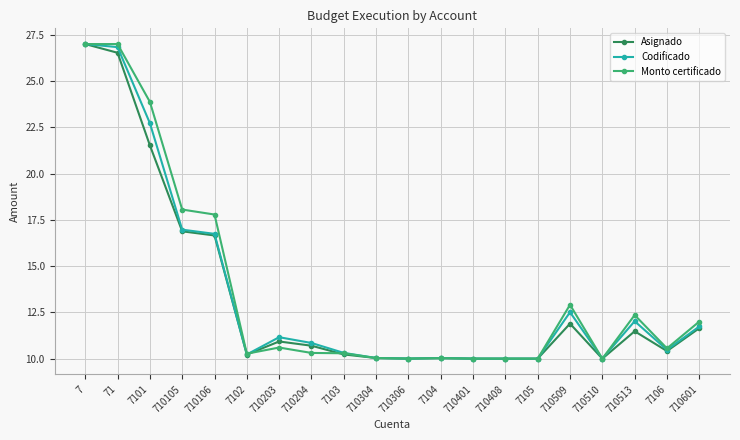

What is the label of the 7th point from the right?

710408